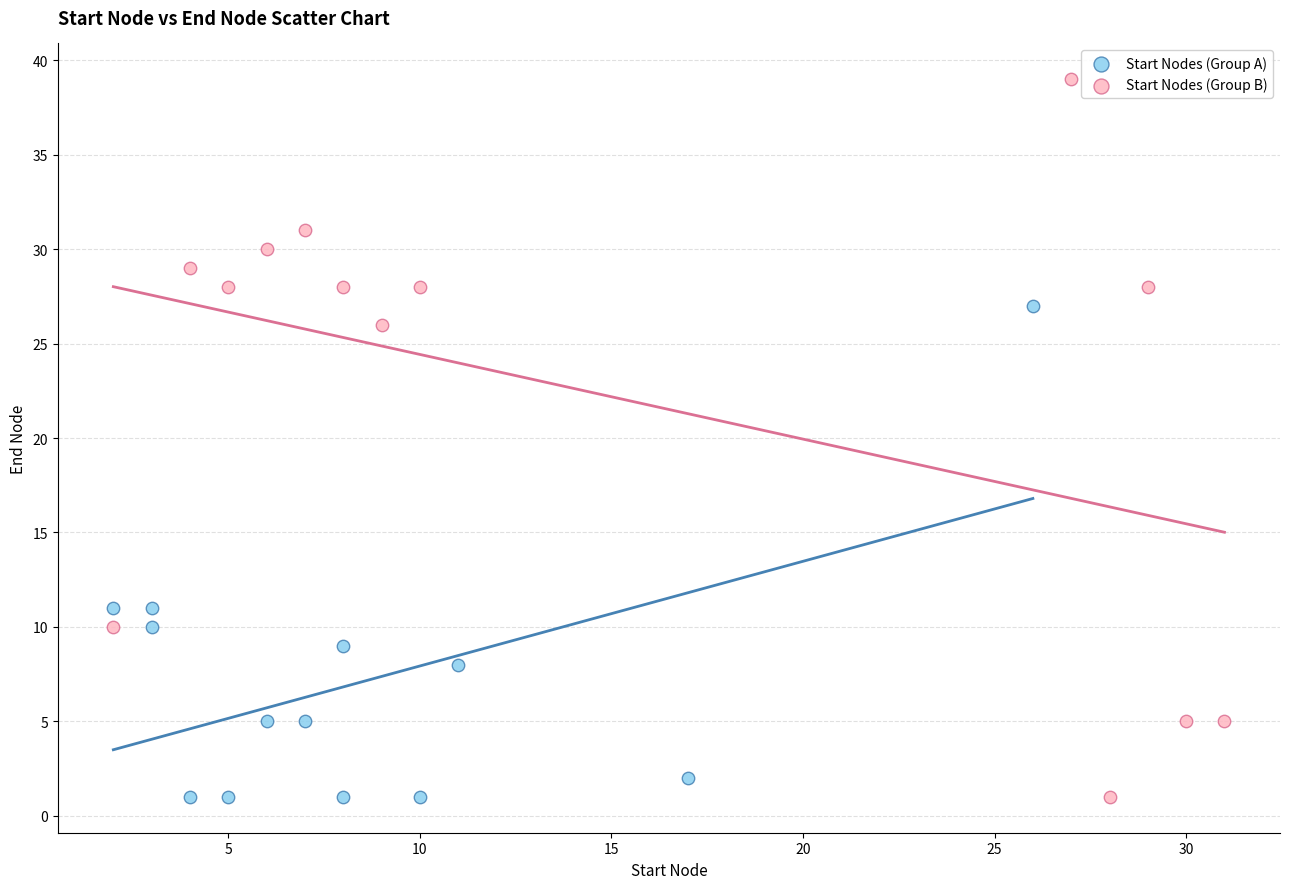

Which series has the largest Y range (max minus min)?

Start Nodes (Group B)